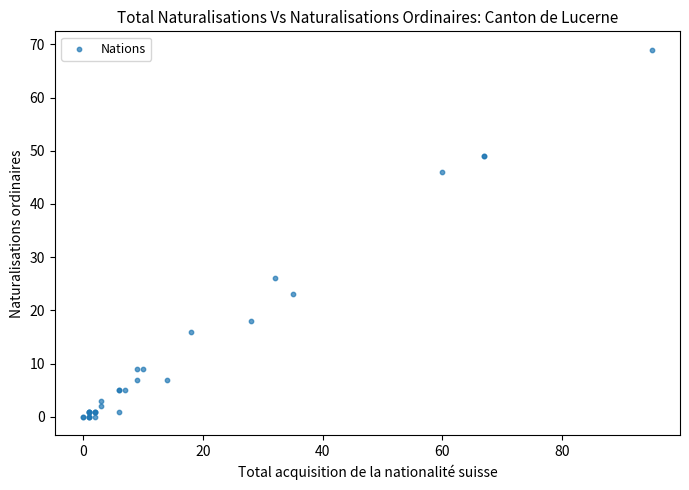

What Y value in the scatter plot is closest to 34?

26